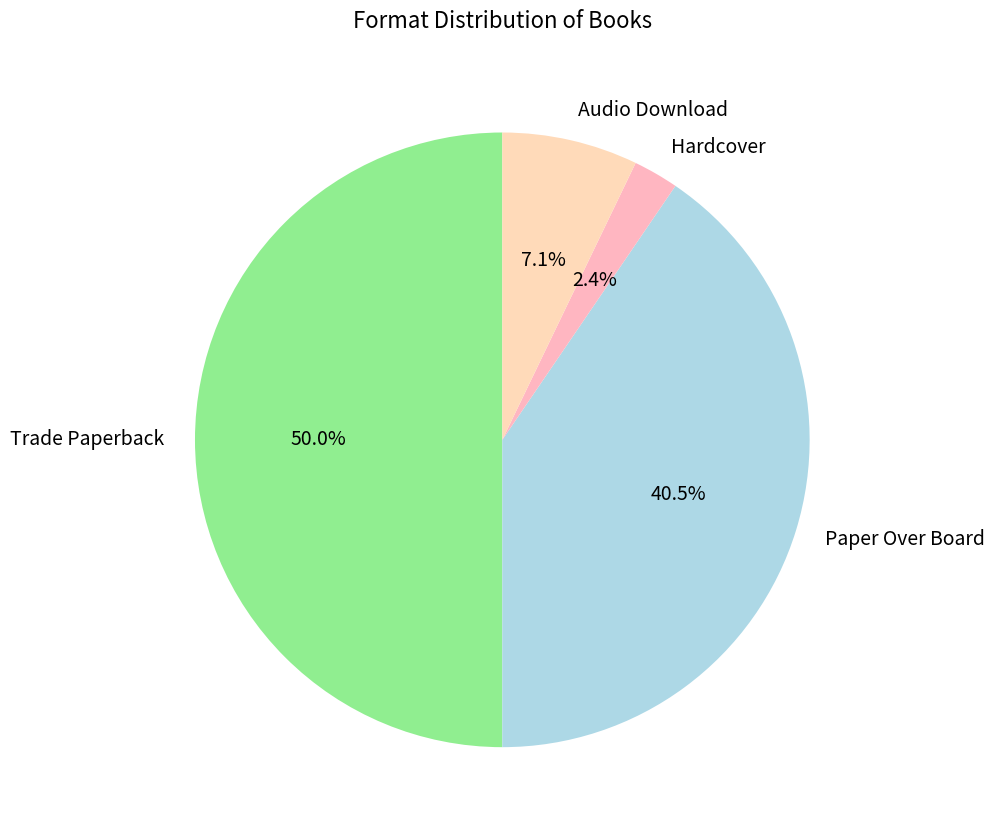

Count the number of slices in the pie.

4